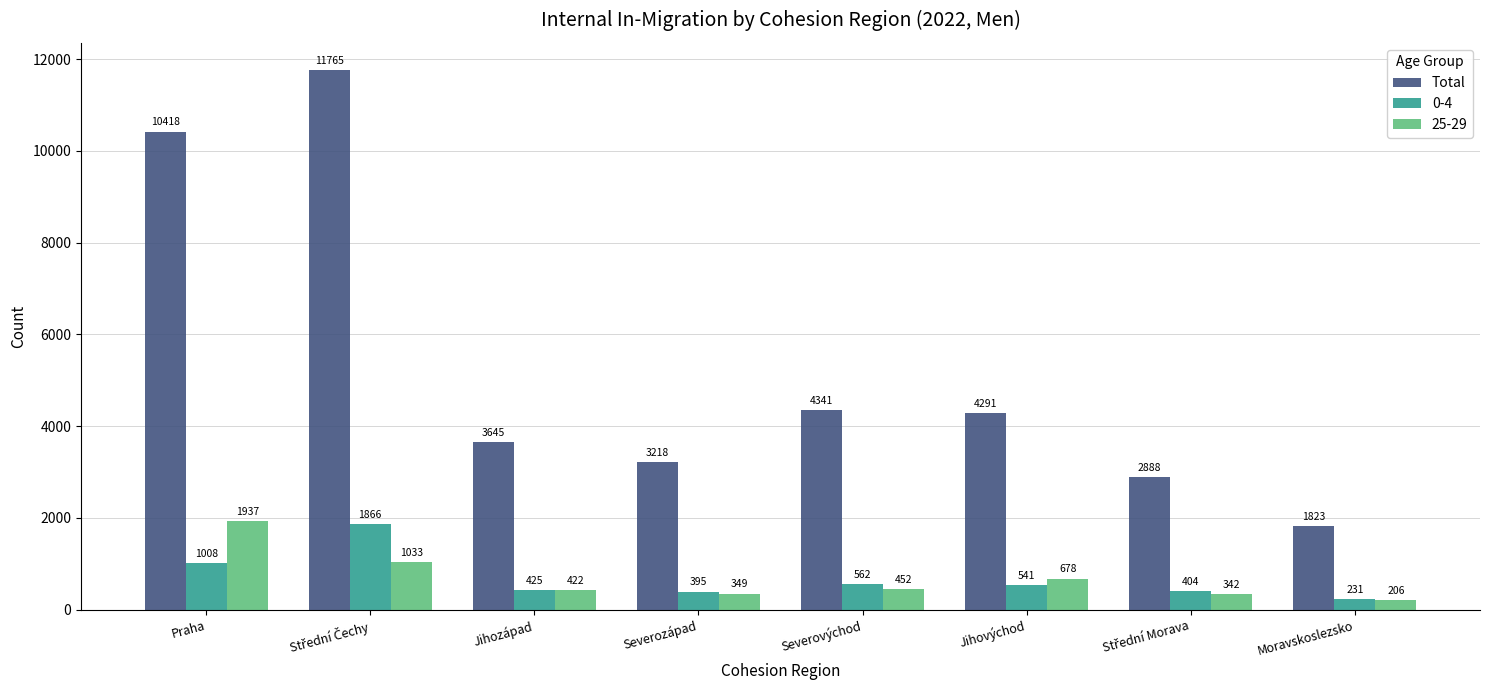

What is the label of the 6th bar from the right?

Jihozápad